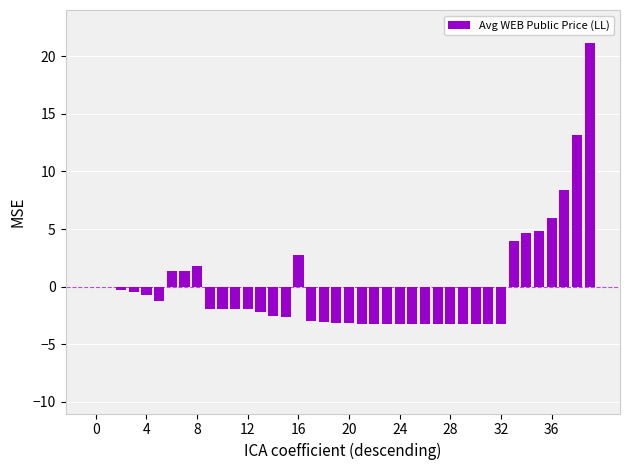

What is the greatest value displayed?

21.1